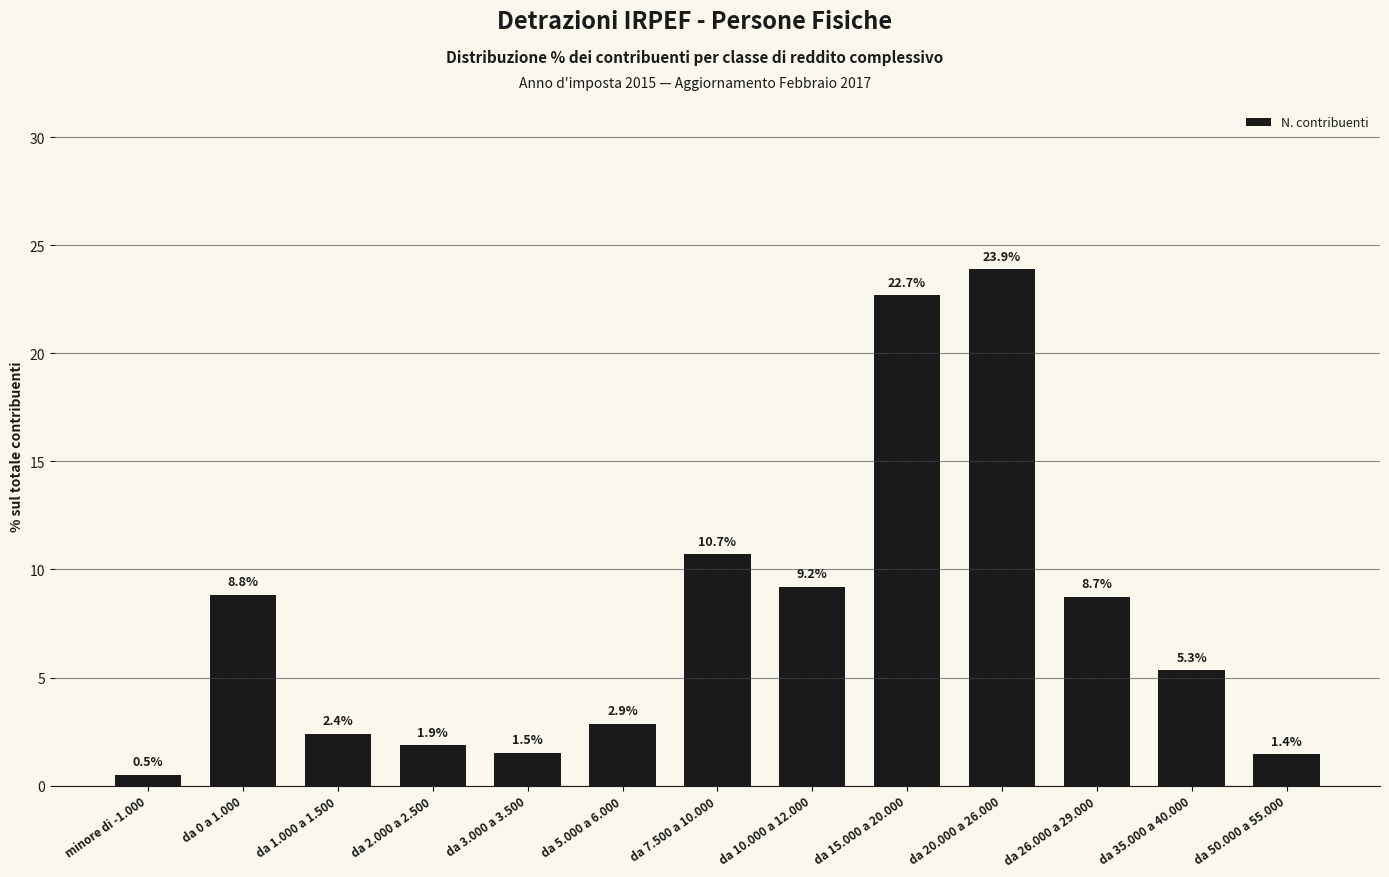

What is the change in value from da 0 a 1.000 to da 1.000 a 1.500?

-6.4